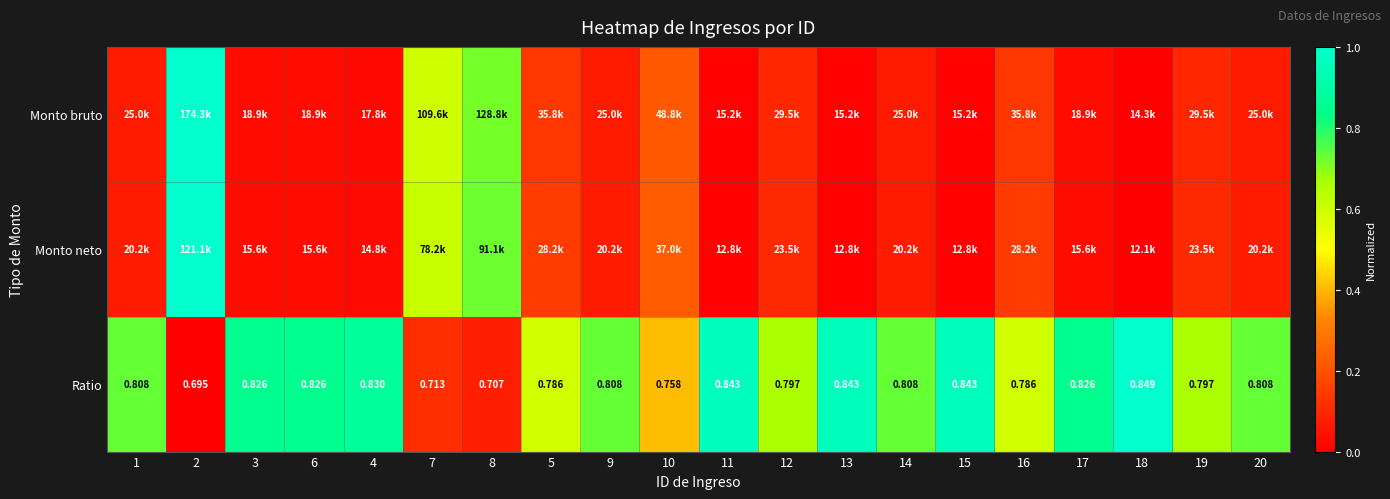

At which category is the sum across all series the highest?

2